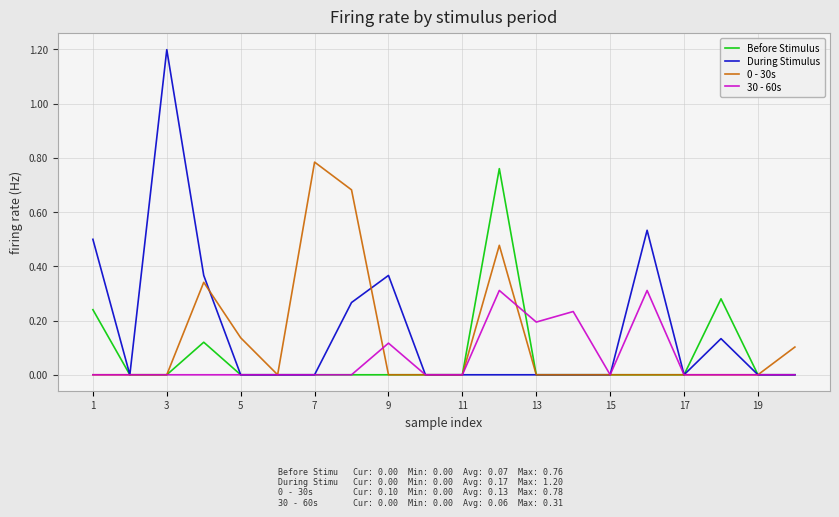

What is the highest value of the During Stimulus series?

1.2